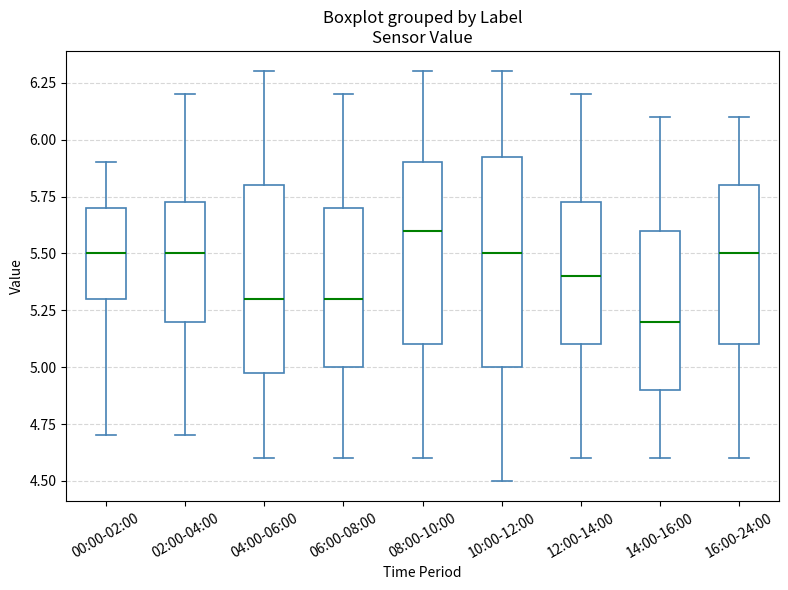

Reading left to right, transcribe this box plot: for each box, give where its median line is, the range the box spans, and where its two whiskers end, as read against the y-axis. The values are not printed on the chart, so give them approximately, as read against the axis.

00:00-02:00: median 5.50, box 5.30 to 5.70, whiskers 4.70 to 5.90
02:00-04:00: median 5.50, box 5.20 to 5.75, whiskers 4.70 to 6.20
04:00-06:00: median 5.30, box 5.00 to 5.80, whiskers 4.60 to 6.30
06:00-08:00: median 5.30, box 5.00 to 5.70, whiskers 4.60 to 6.20
08:00-10:00: median 5.60, box 5.10 to 5.90, whiskers 4.60 to 6.30
10:00-12:00: median 5.50, box 5.00 to 5.95, whiskers 4.50 to 6.30
12:00-14:00: median 5.40, box 5.10 to 5.75, whiskers 4.60 to 6.20
14:00-16:00: median 5.20, box 4.90 to 5.60, whiskers 4.60 to 6.10
16:00-24:00: median 5.50, box 5.10 to 5.80, whiskers 4.60 to 6.10